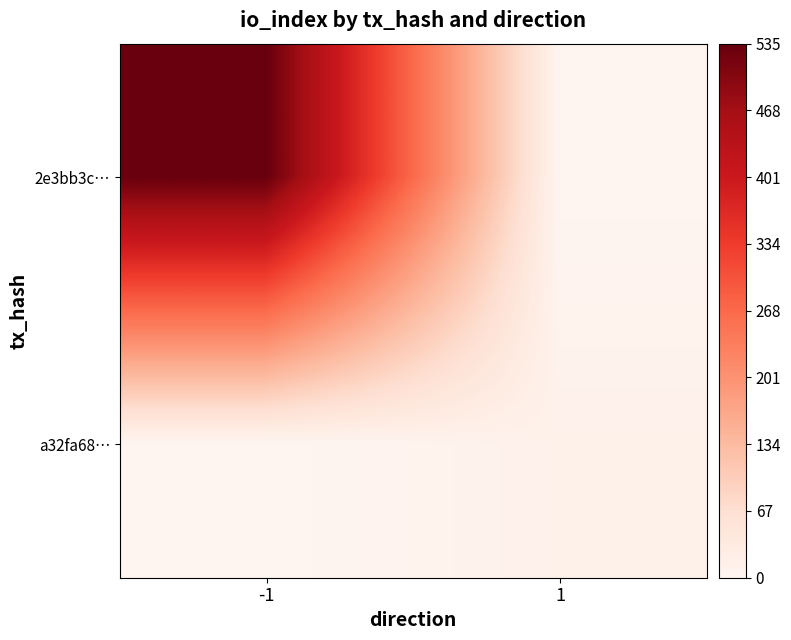

Reading left to right, list all the values displayed in this chart.

2e3bb3c…: -1=535	1=0
a32fa68…: -1=0	1=13